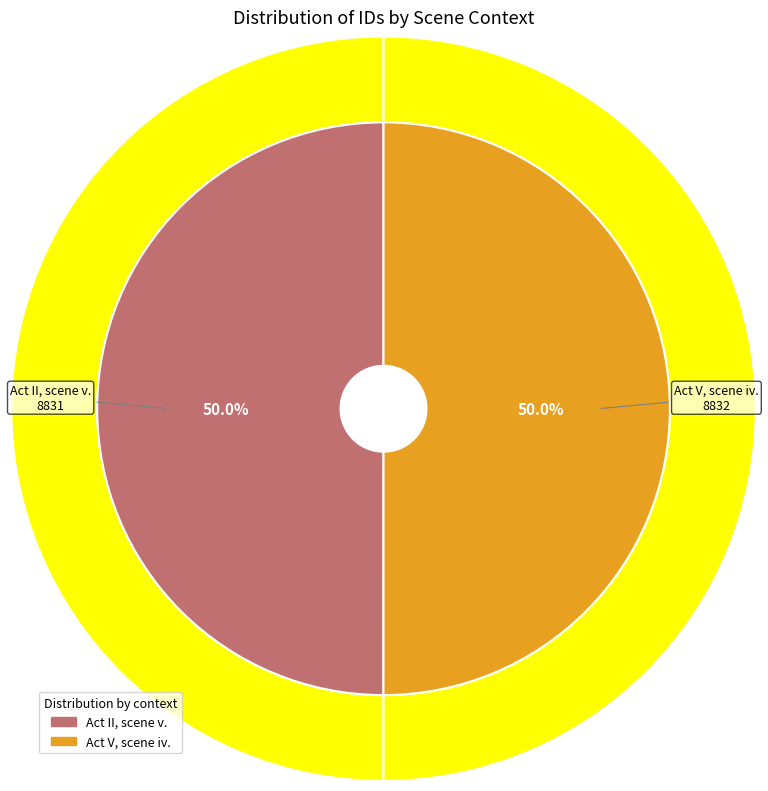

Is there any slice that represents more than half of the pie?

Yes